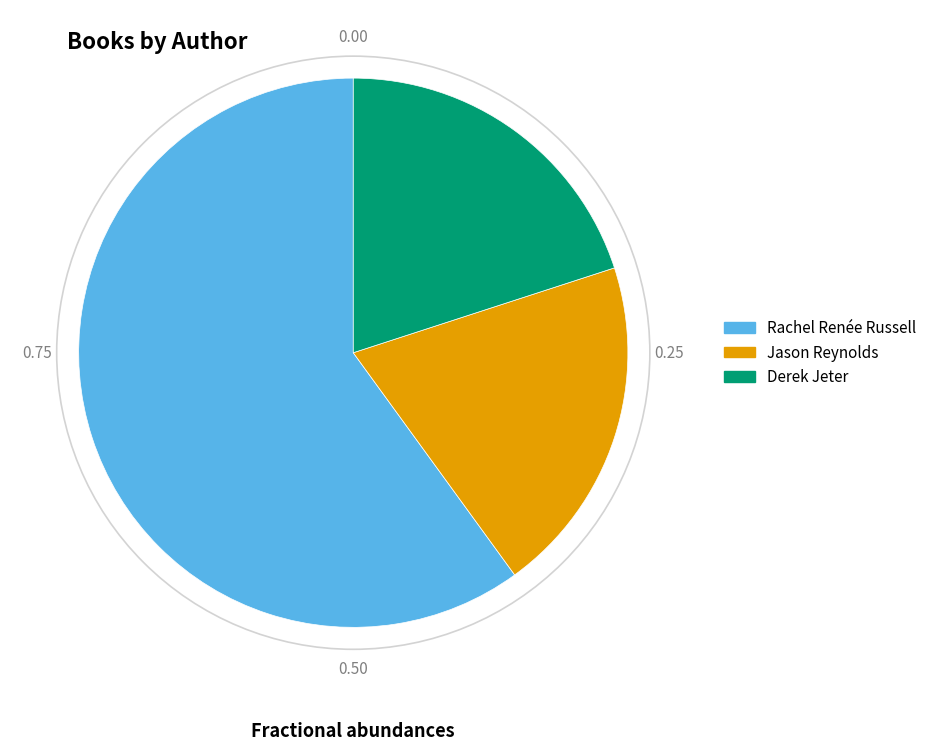

Is there any slice that represents more than half of the pie?

Yes